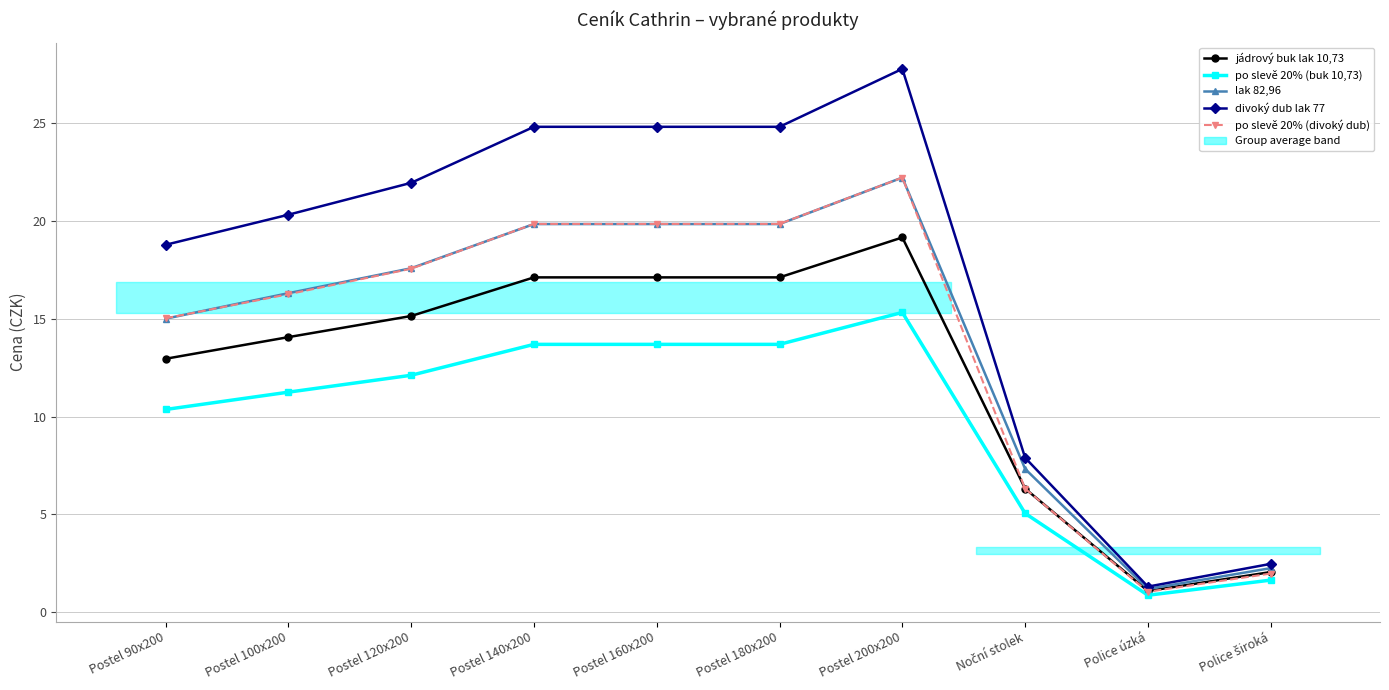

What are all the series names shown in the legend?

jádrový buk lak 10,73, po slevě 20% (buk 10,73), lak 82,96, divoký dub lak 77, po slevě 20% (divoký dub)